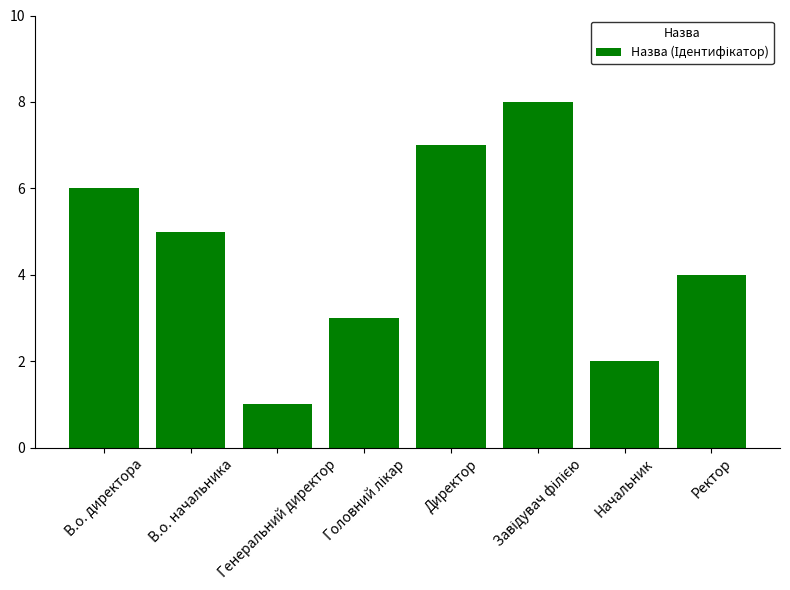

What is the difference between the second highest and minimum values?

6